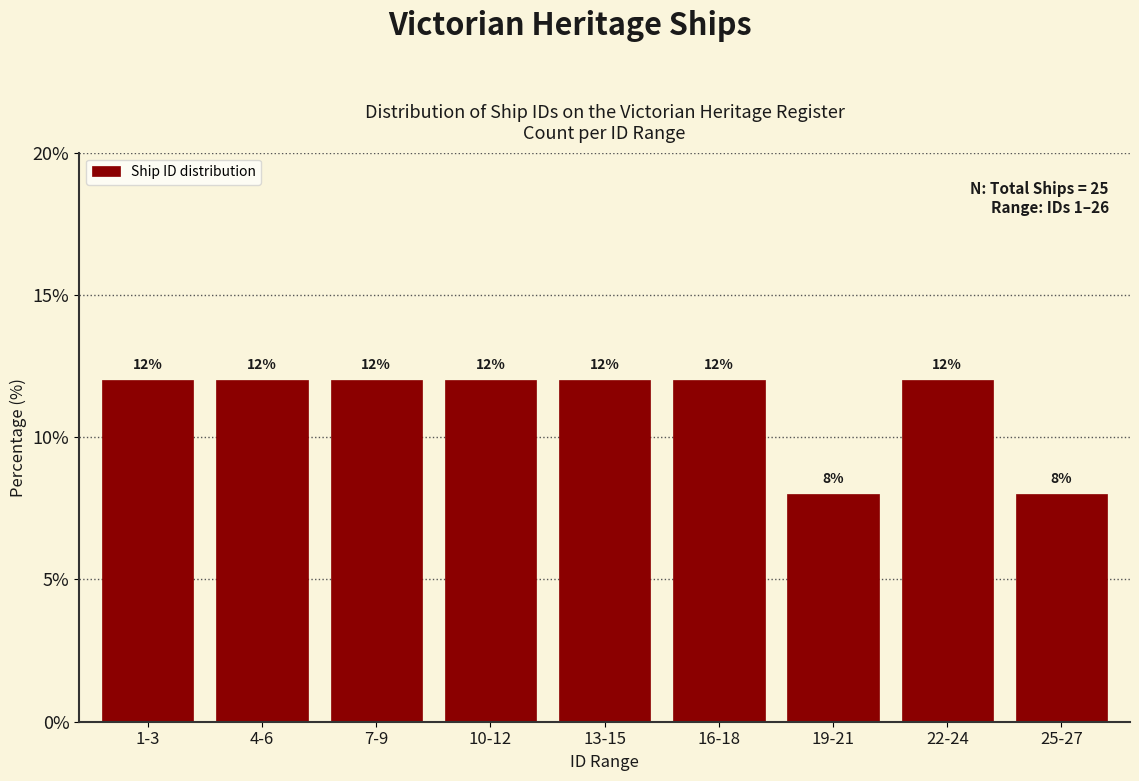

Reading left to right, what are all the values shown in this chart?

1-3=12	4-6=12	7-9=12	10-12=12	13-15=12	16-18=12	19-21=8	22-24=12	25-27=8